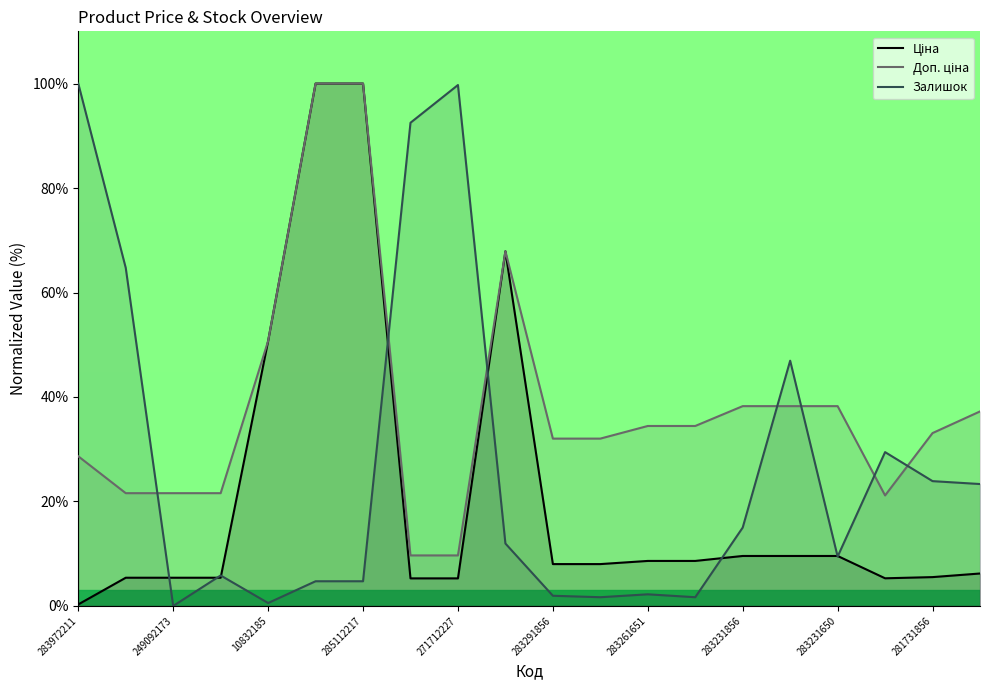

What is the sum of all Ціна values?

424.6